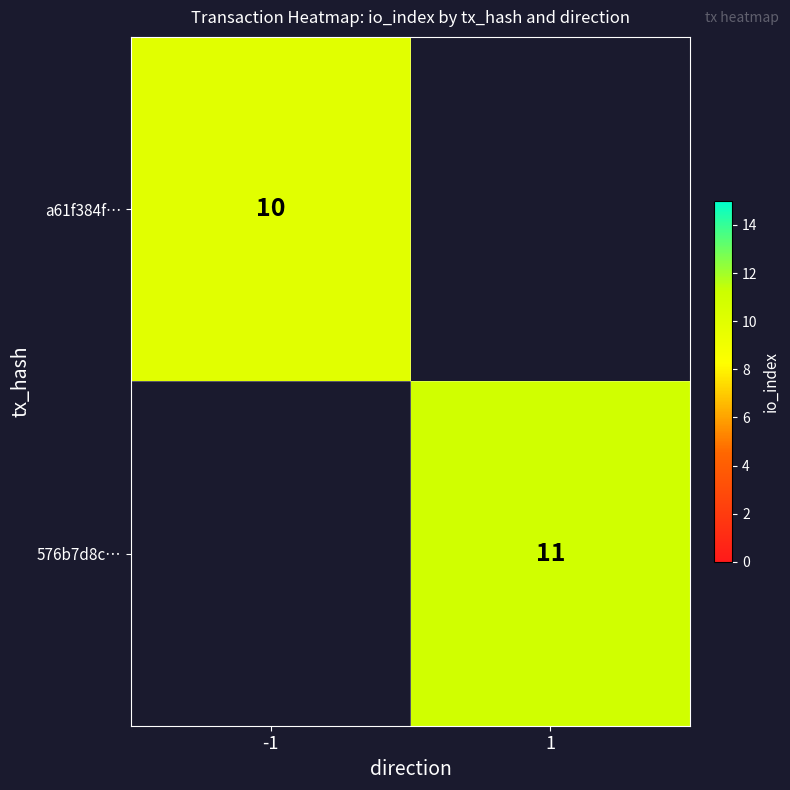

True or false: 576b7d8c… has a value of 11 at 1.

True